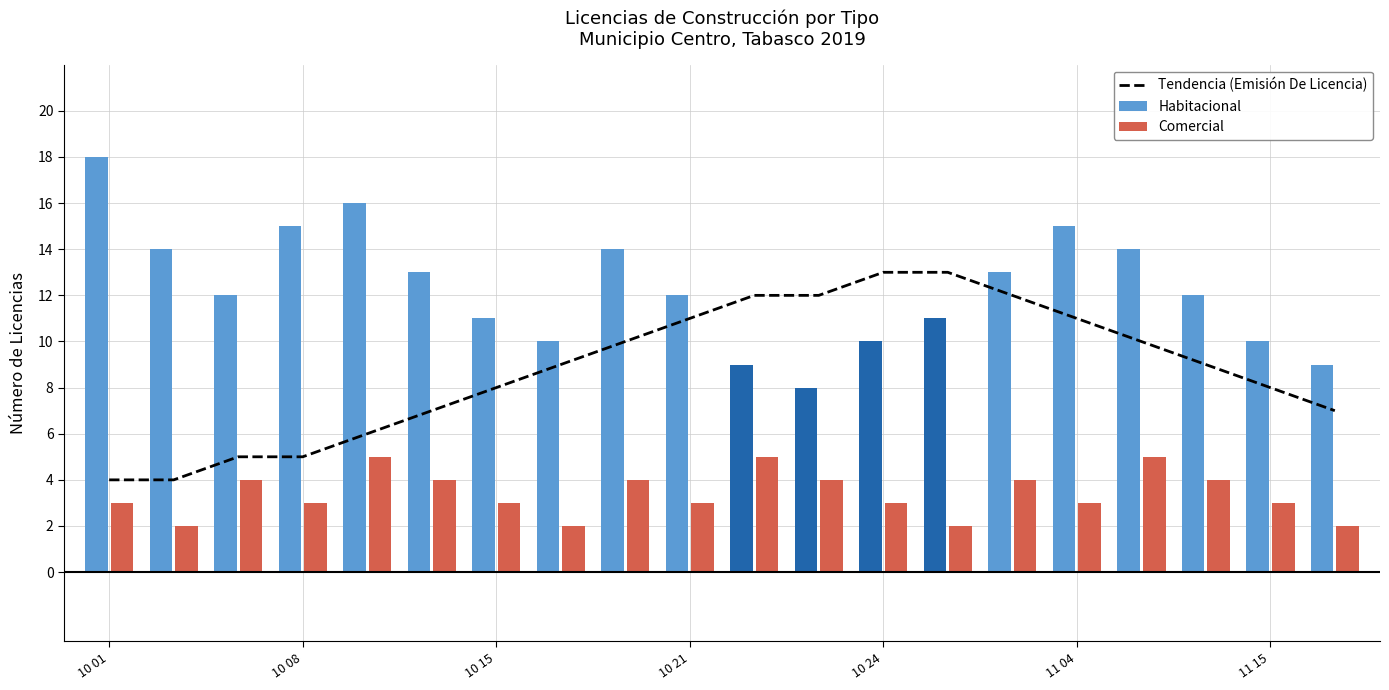

Which category has the highest value in the Habitacional series?

10 01